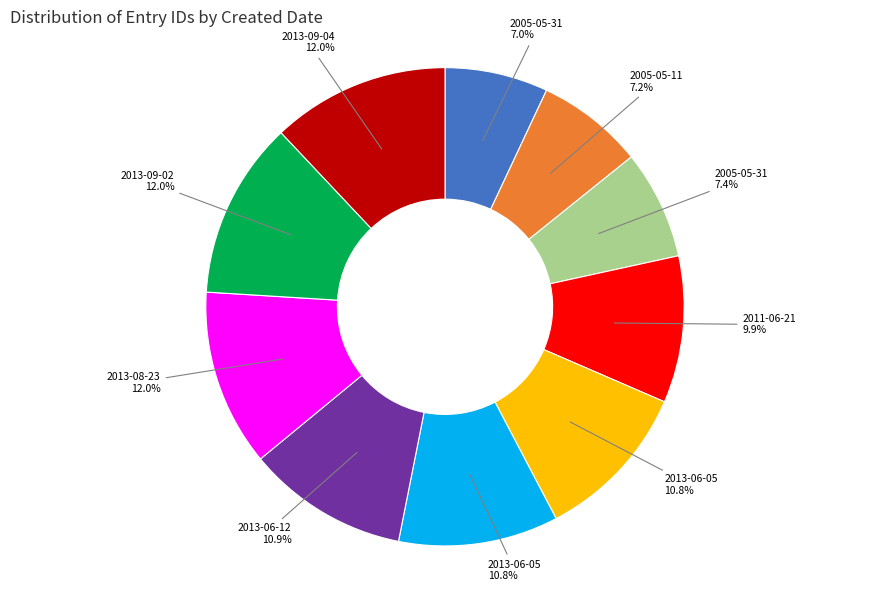

Is there any slice that represents more than half of the pie?

No